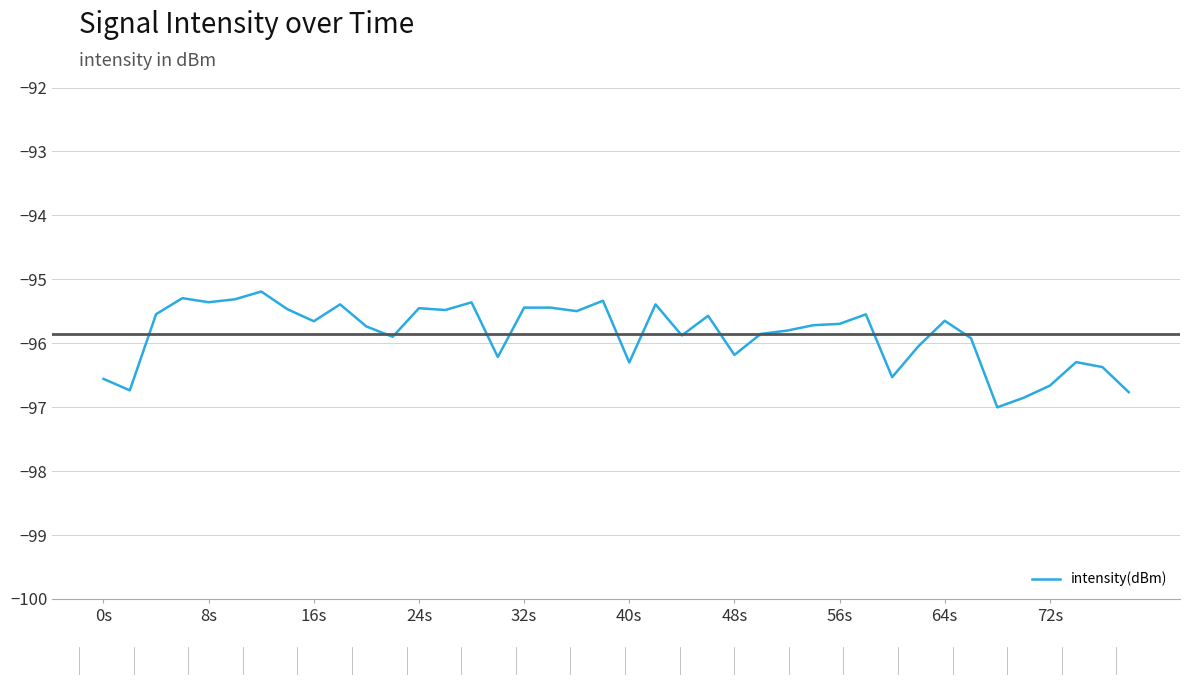

What is the minimum value shown in the chart?

-97.0